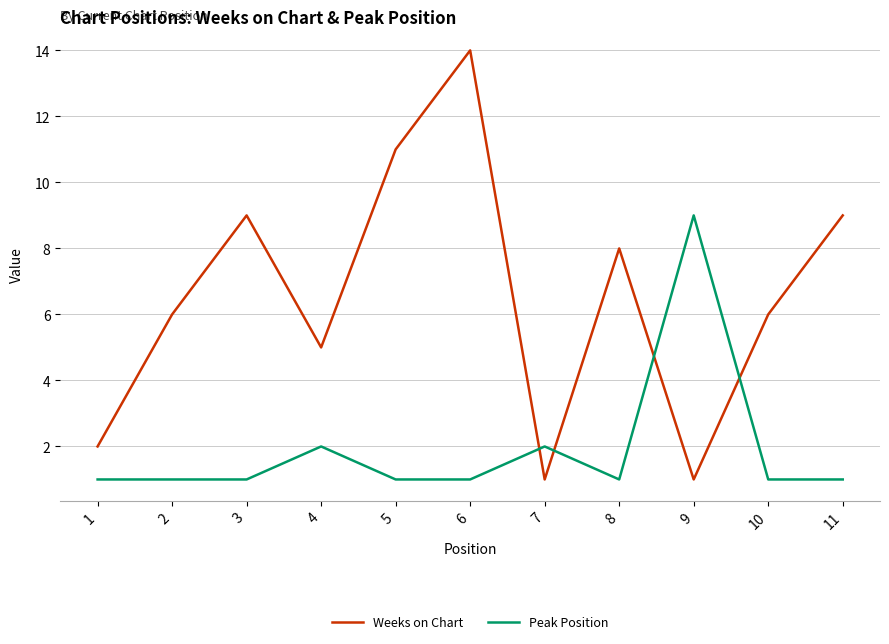

What is the minimum value shown in the chart?

1